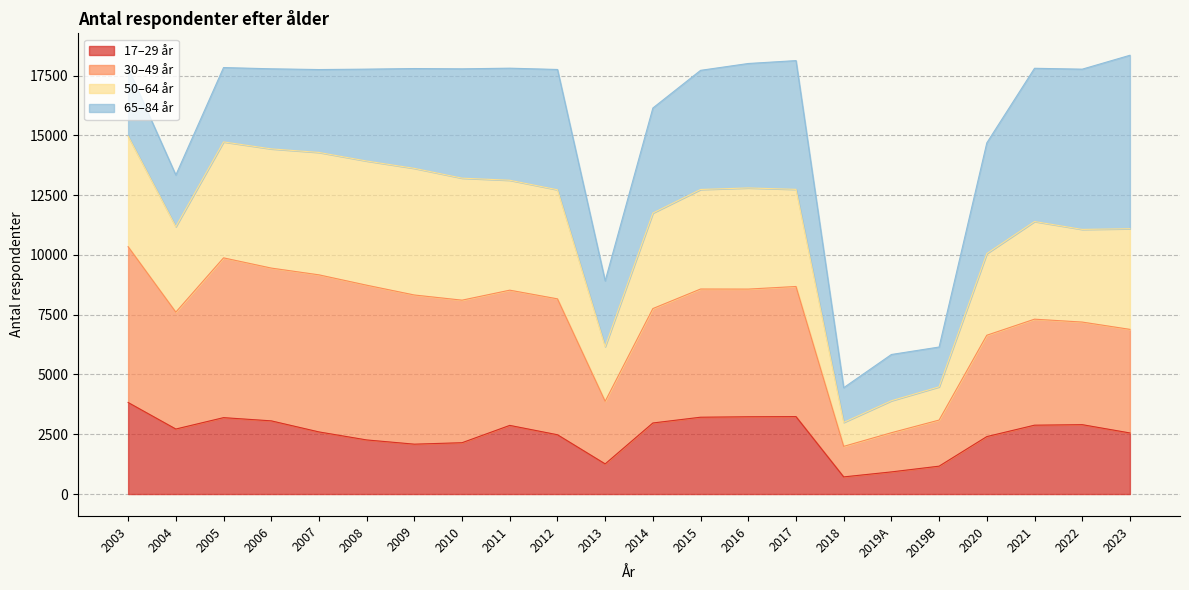

True or false: 17–29 år has a value of 1166 at 2019B.

True